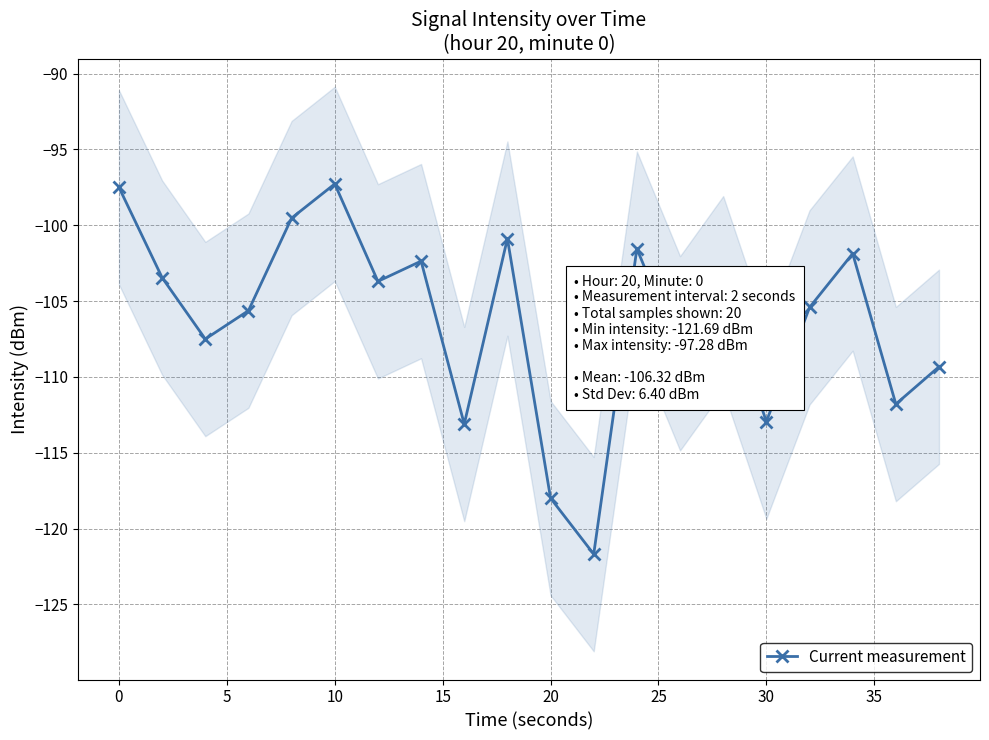

Reading left to right, transcribe all the data shown in this chart.

-97.5	-103.5	-107.5	-105.6	-99.5	-97.3	-103.7	-102.4	-113.1	-100.9	-118.0	-121.7	-101.5	-108.4	-104.5	-112.9	-105.4	-101.9	-111.8	-109.3